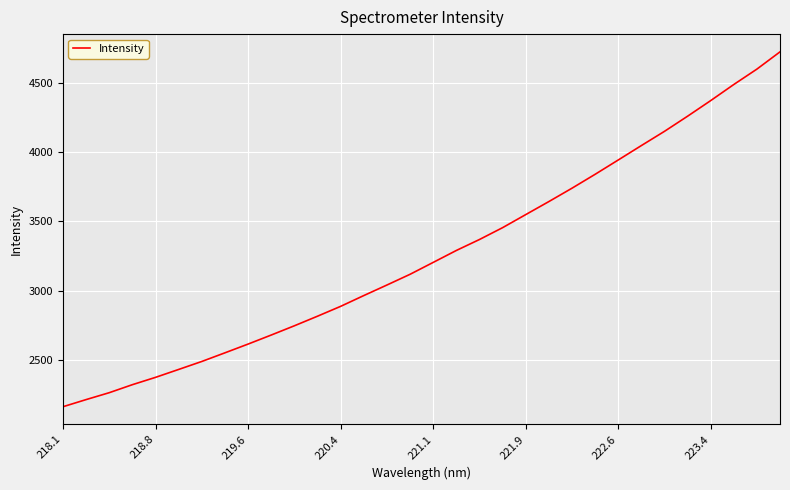

What is the greatest value displayed?

4721.0